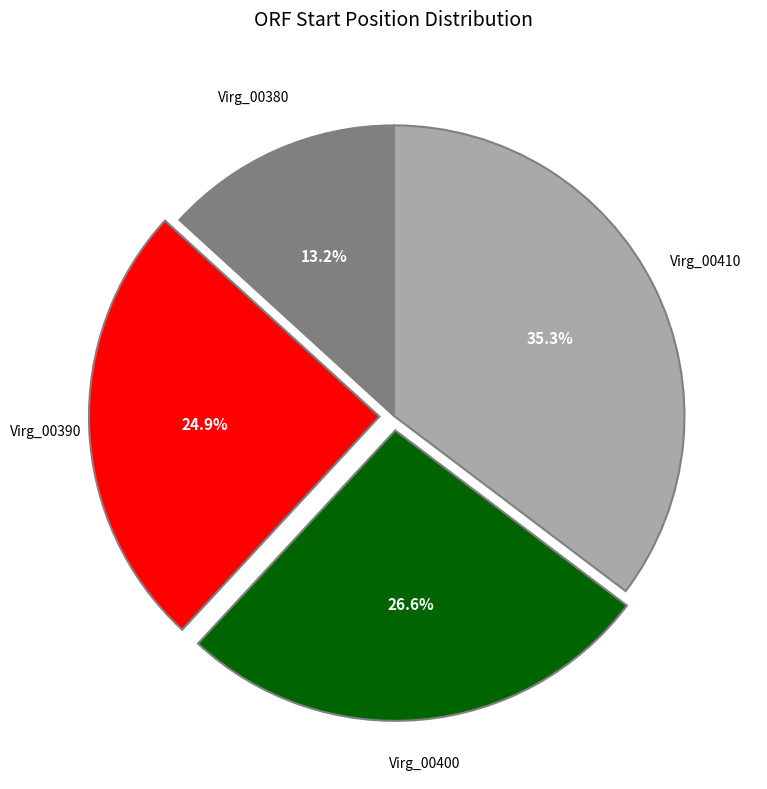

Is there any slice that represents more than half of the pie?

No